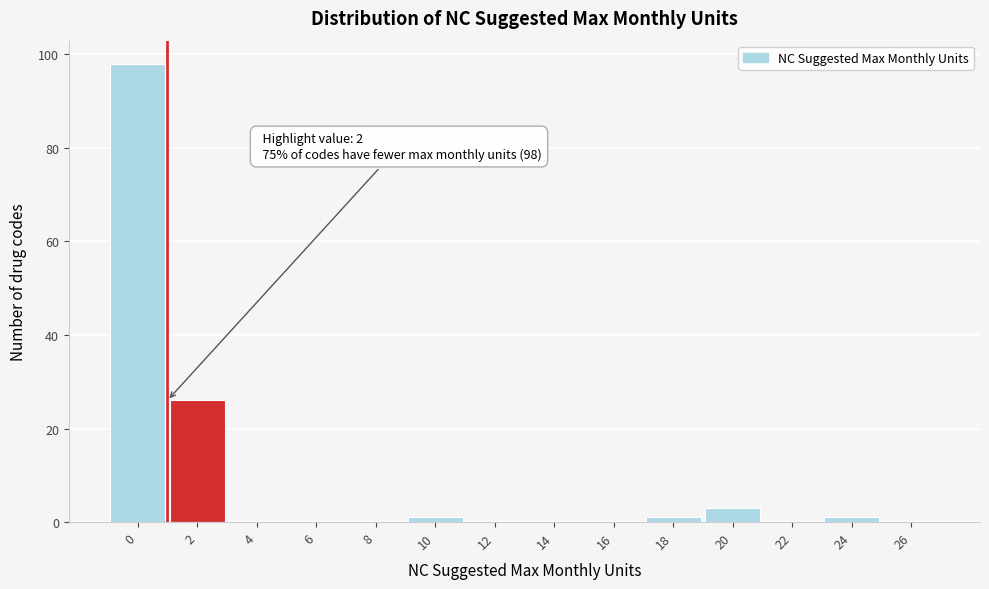

Reading left to right, list all the values displayed in this chart.

0=98	2=26	4=0	6=0	8=0	10=1	12=0	14=0	16=0	18=1	20=3	22=0	24=1	26=0